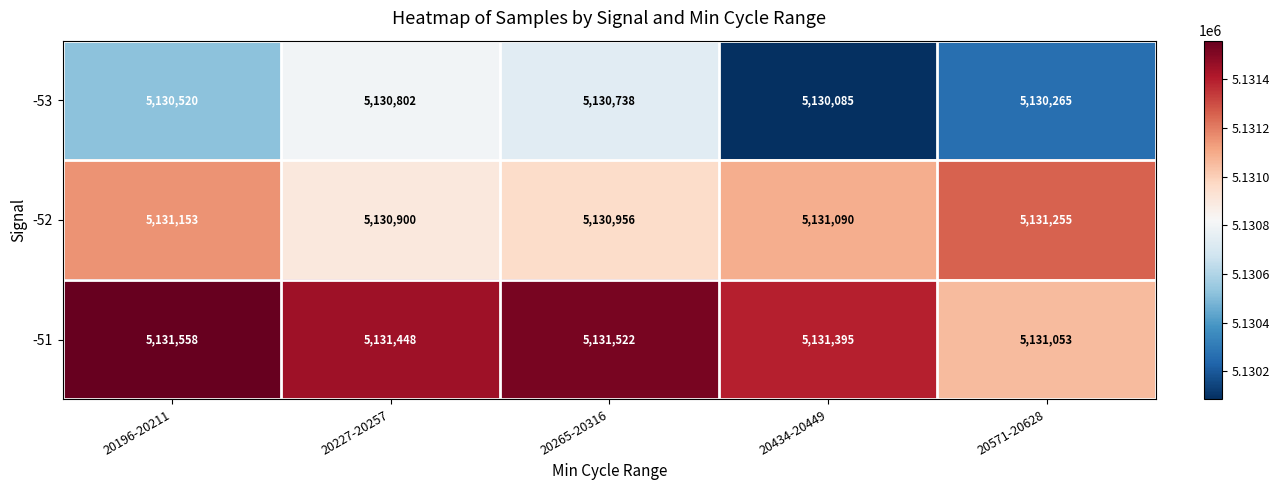

Is it true that -53 equals 7402916 at 20571-20628?

False